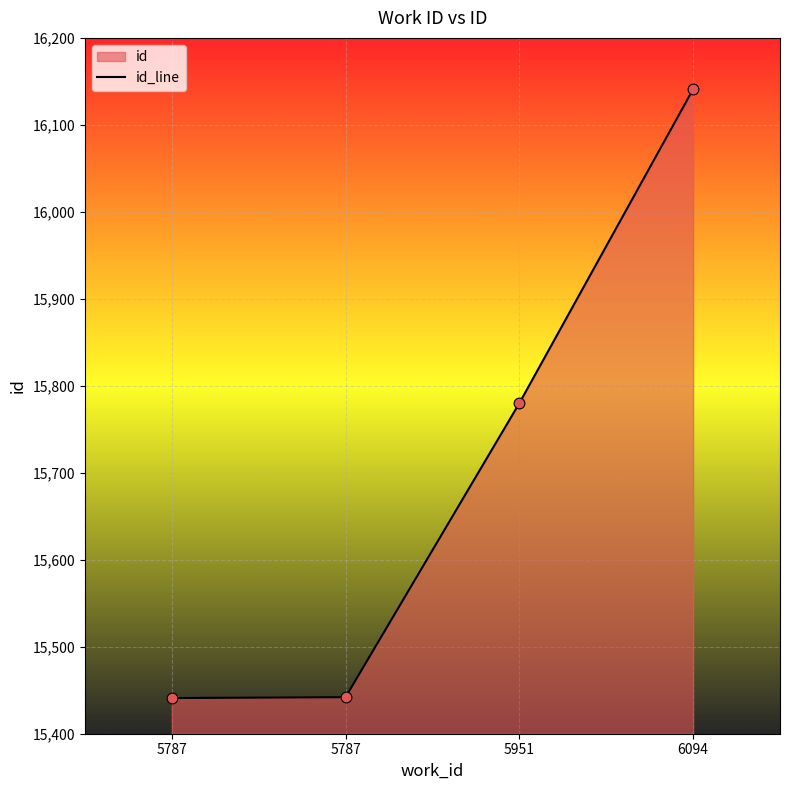

What is the change in value from 5787 to 5951?

+338